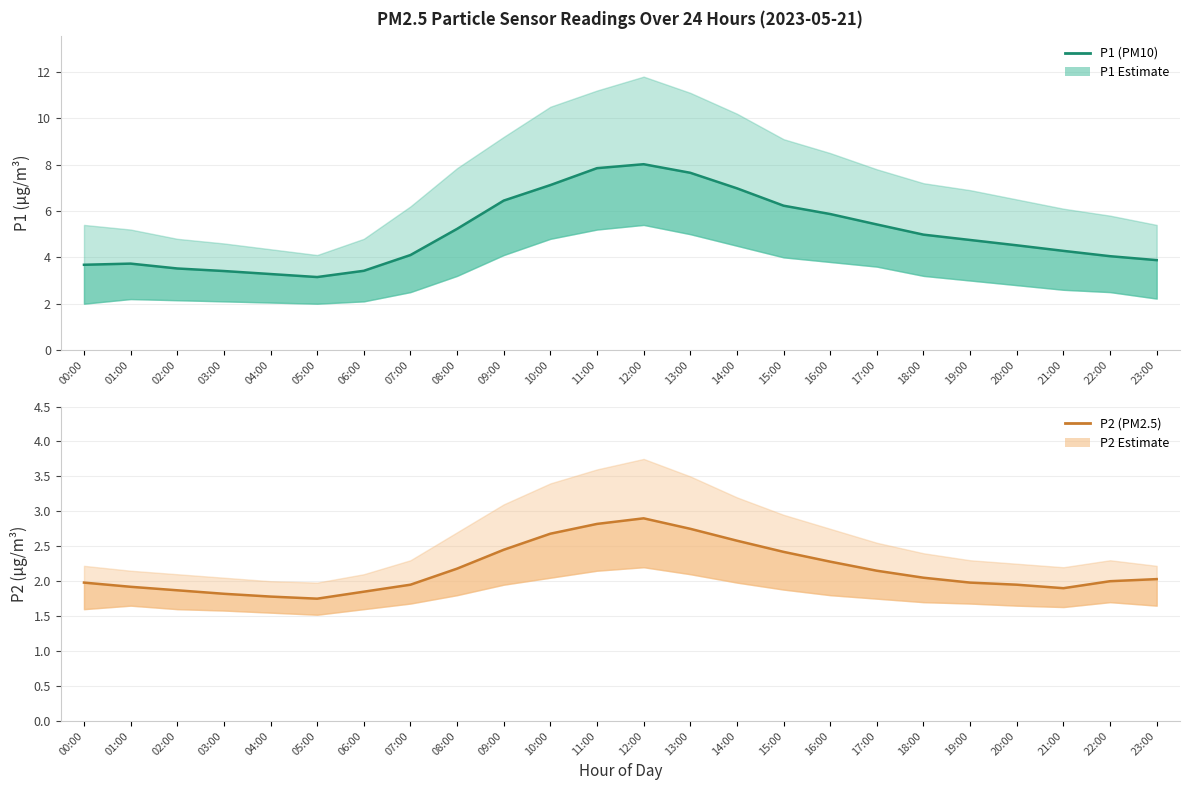

Where is P1 (PM10) nearest to the value 5?

18:00